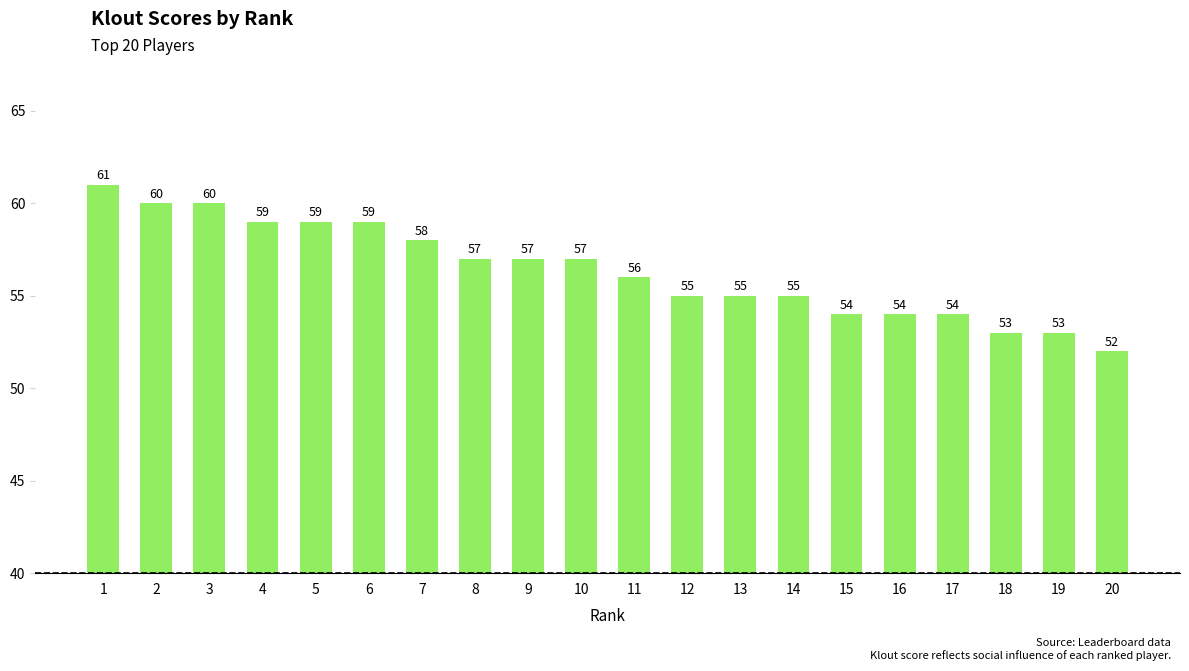

What is the value of the 12th bar from the left?

55